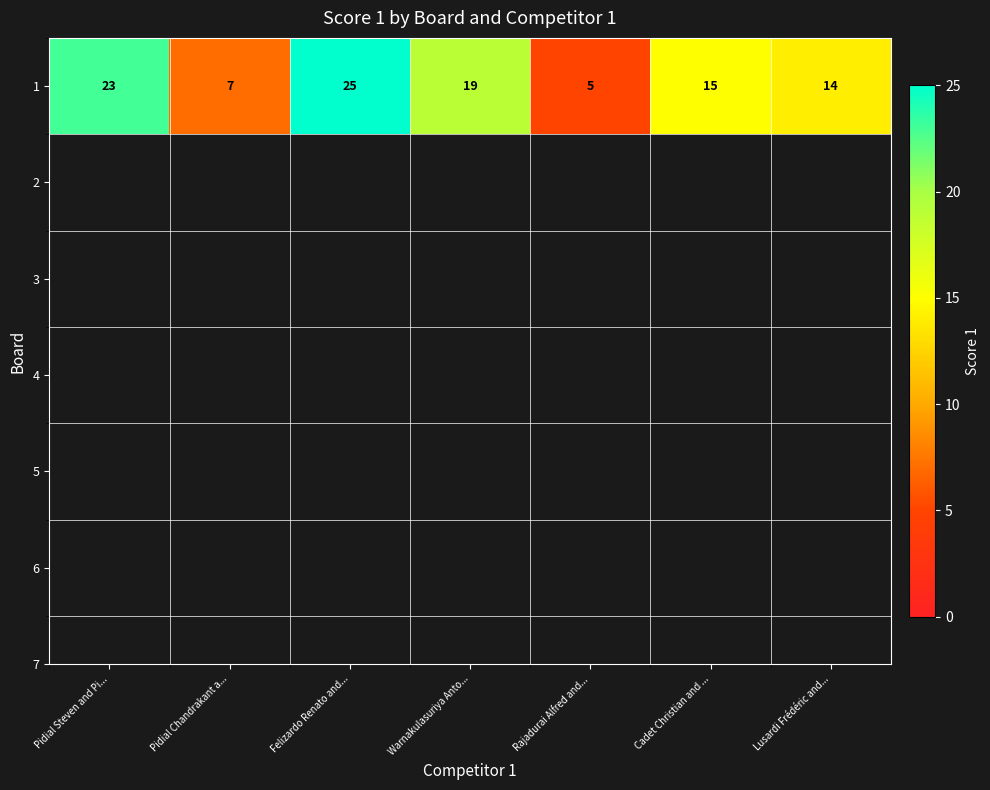

What is the approximate value at Warnakulasuriya Anto..., to the nearest 5?

20